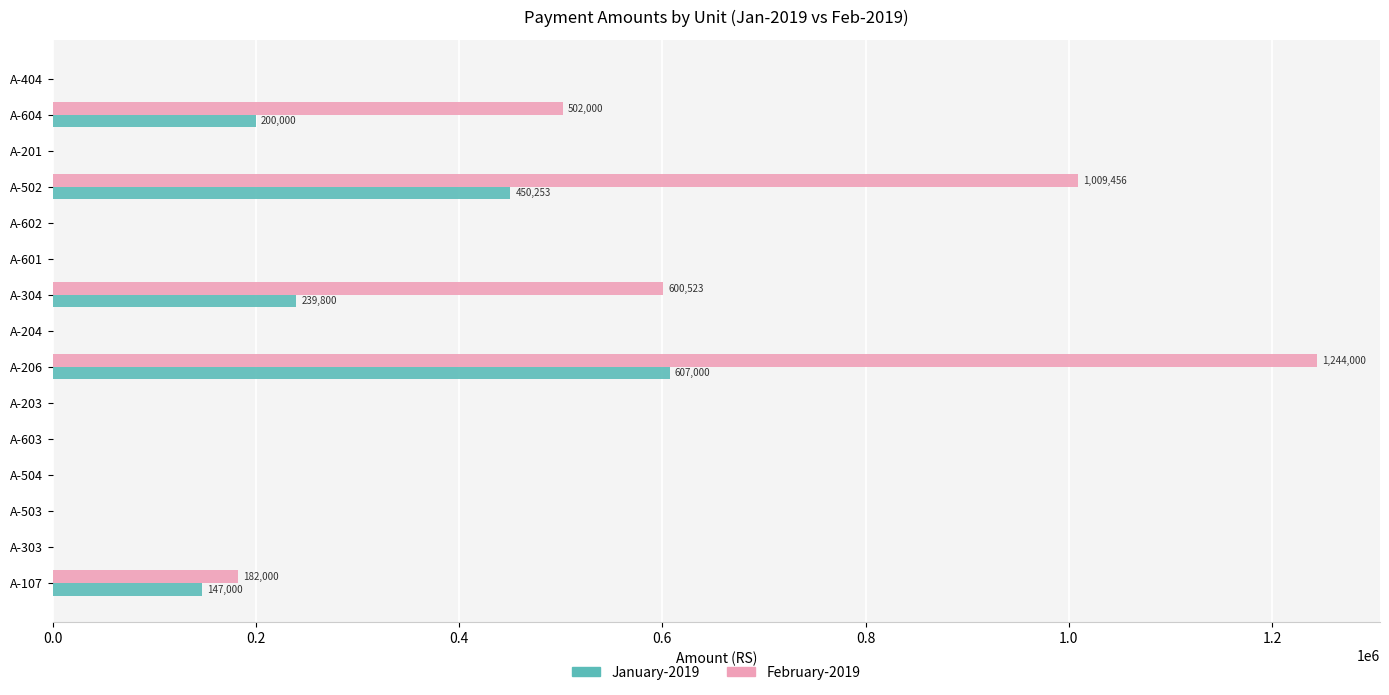

Which series has the largest total across all categories?

February-2019